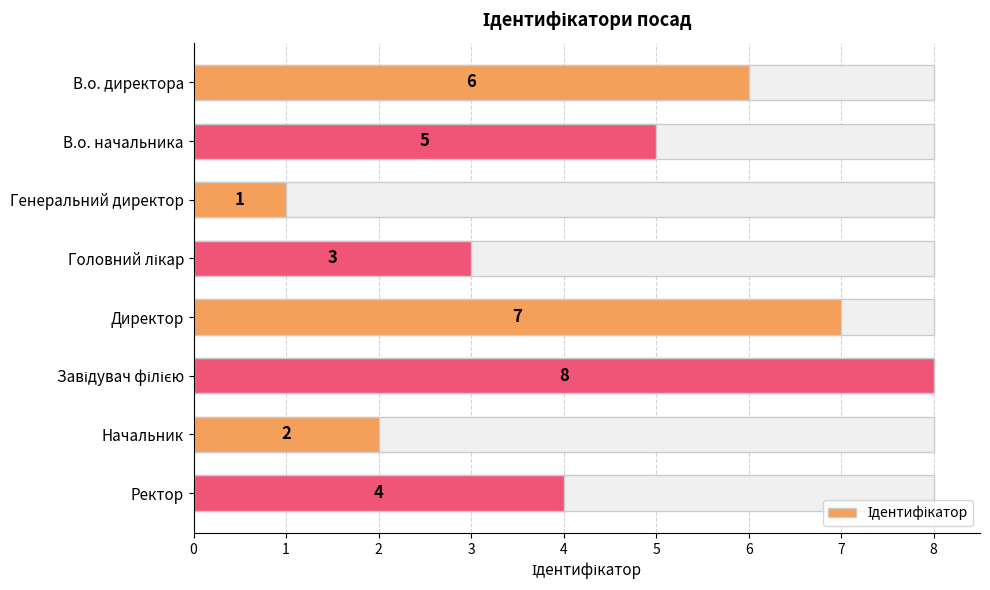

What is the greatest value displayed?

8